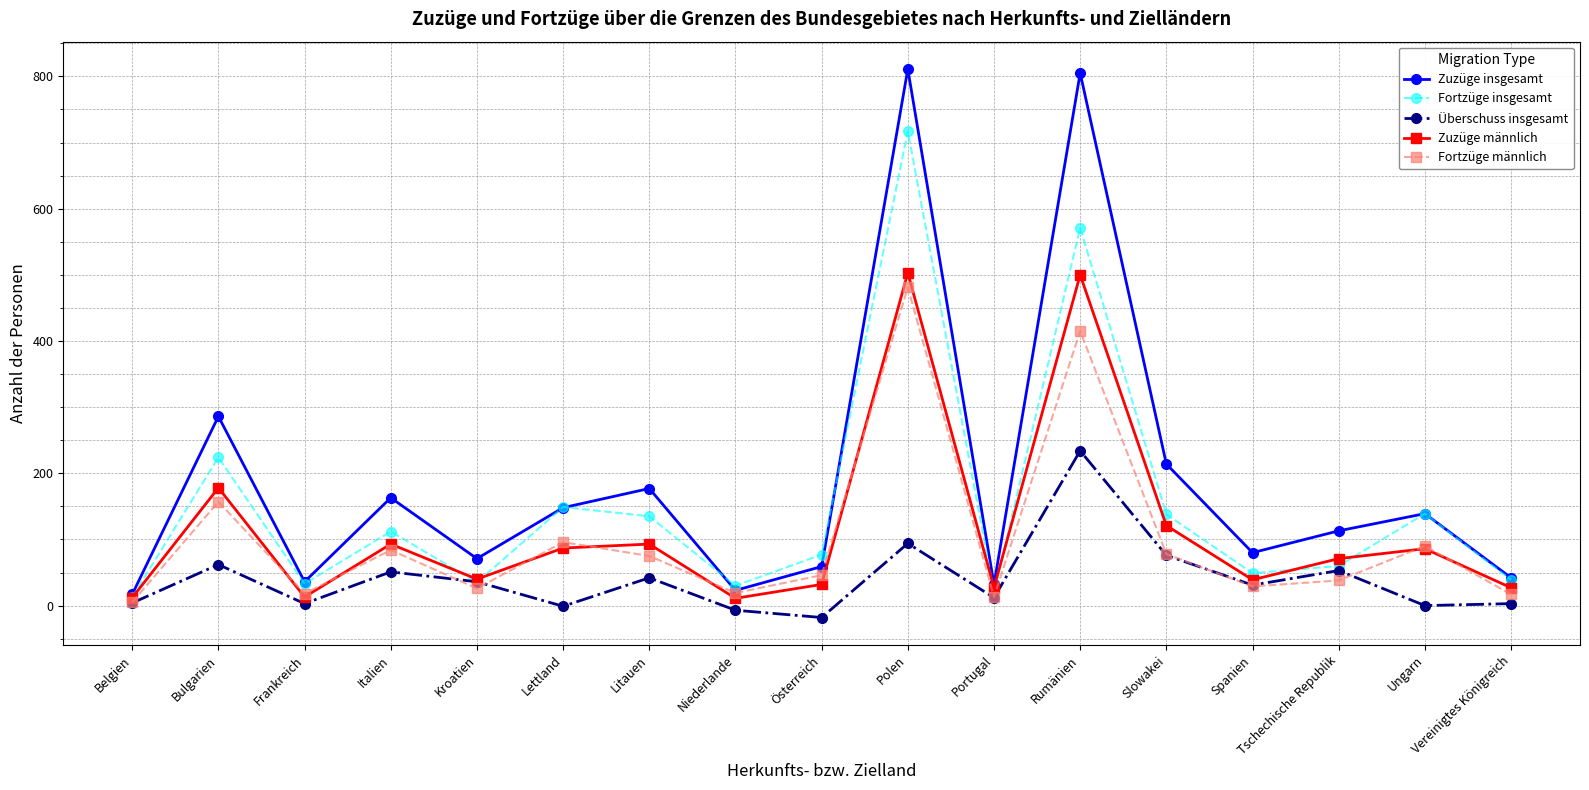

How many lines are shown in the chart?

5